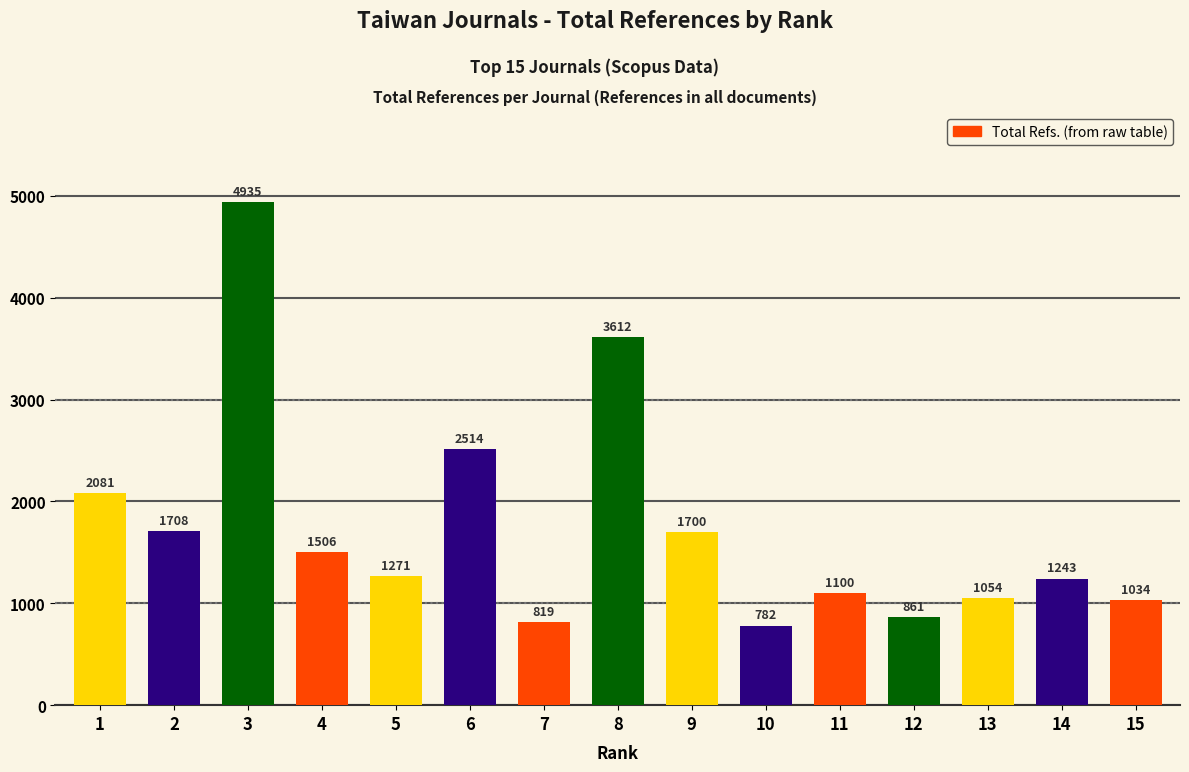

What is the value of the 1st bar from the left?

2081